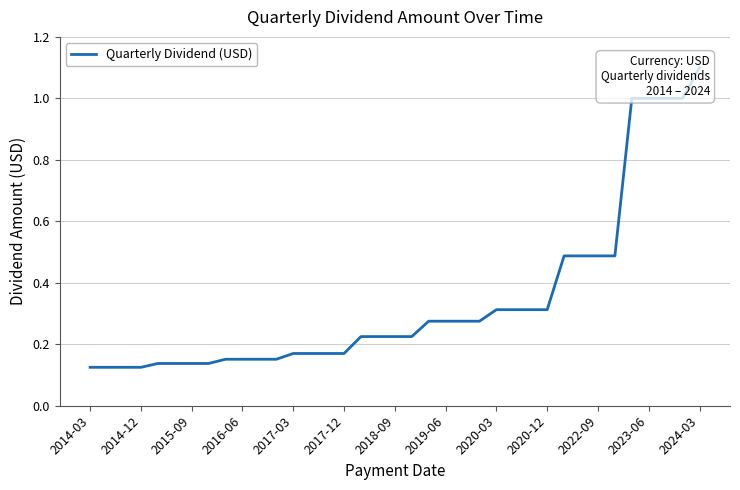

What is the smallest value displayed?

0.1